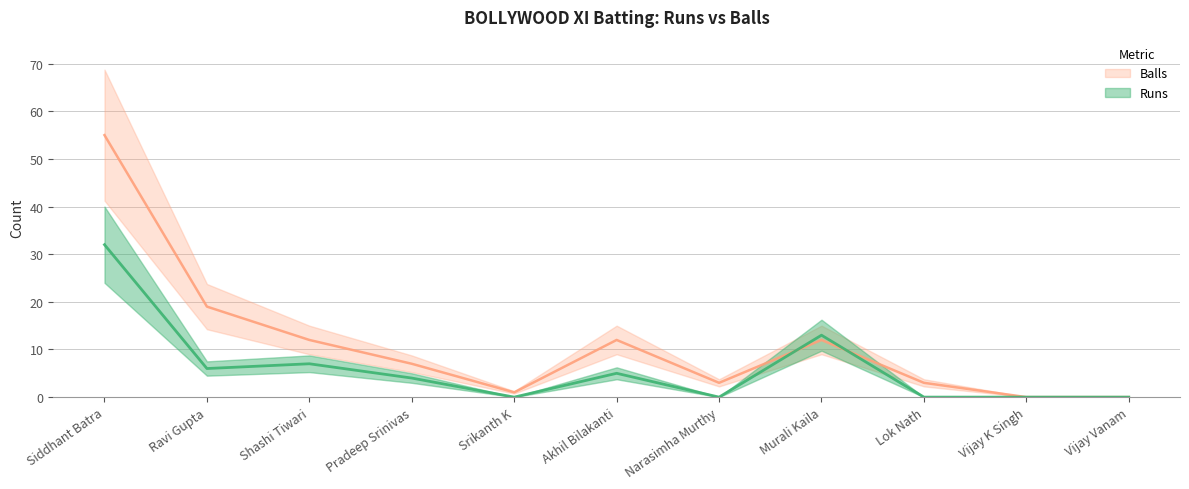

What are all the series names shown in the legend?

Runs, Balls